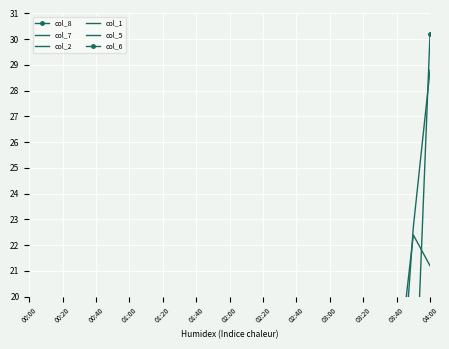

Rank the series at 03:00 from lowest to highest value.

col_8, col_7, col_2, col_1, col_5, col_6